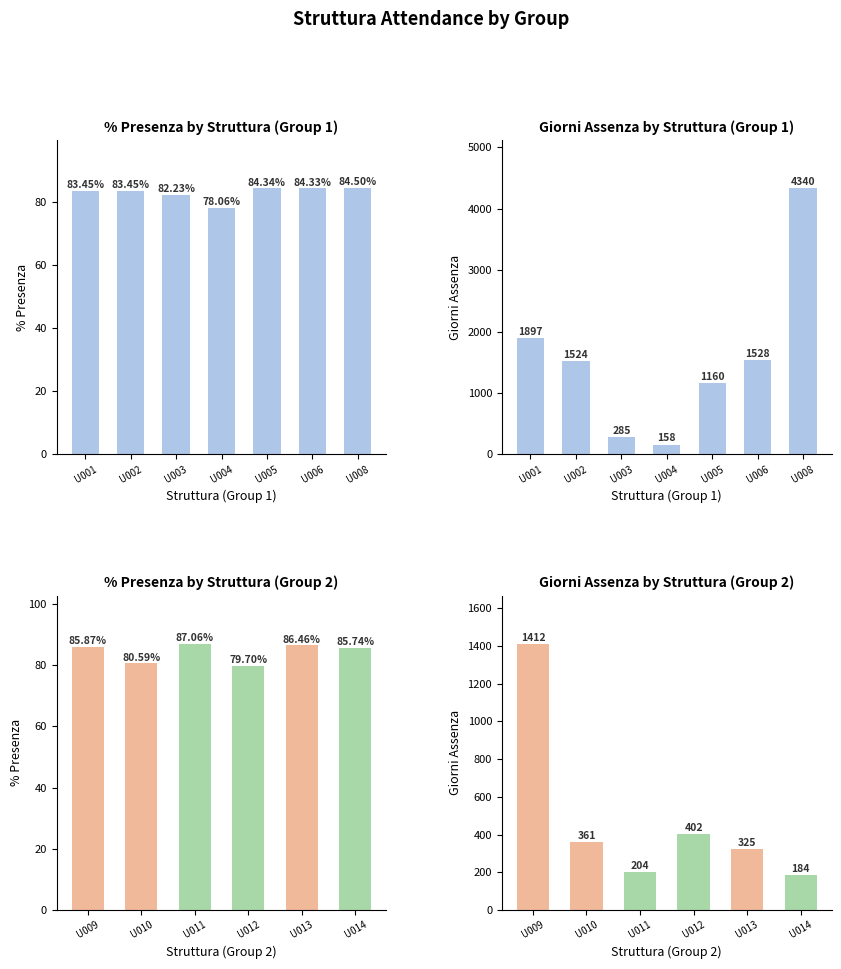

What is the average value of the Giorni Assenza series?

481.3